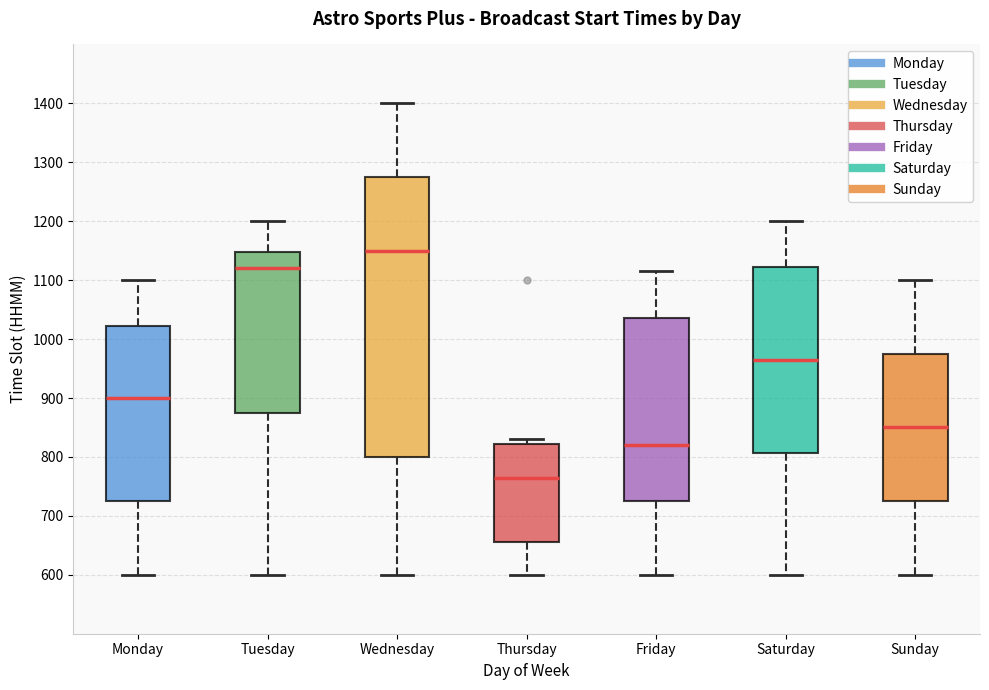

Reading left to right, read every box against the y-axis: the position of its median line, the range the box covers, and the ends of its whiskers. The values are not printed on the chart, so give them approximately, as read against the axis.

Monday: median 900, box 730 to 1020, whiskers 600 to 1100
Tuesday: median 1120, box 880 to 1150, whiskers 600 to 1200
Wednesday: median 1150, box 800 to 1280, whiskers 600 to 1400
Thursday: median 770, box 660 to 820, whiskers 600 to 830
Friday: median 820, box 730 to 1040, whiskers 600 to 1120
Saturday: median 970, box 810 to 1120, whiskers 600 to 1200
Sunday: median 850, box 730 to 980, whiskers 600 to 1100